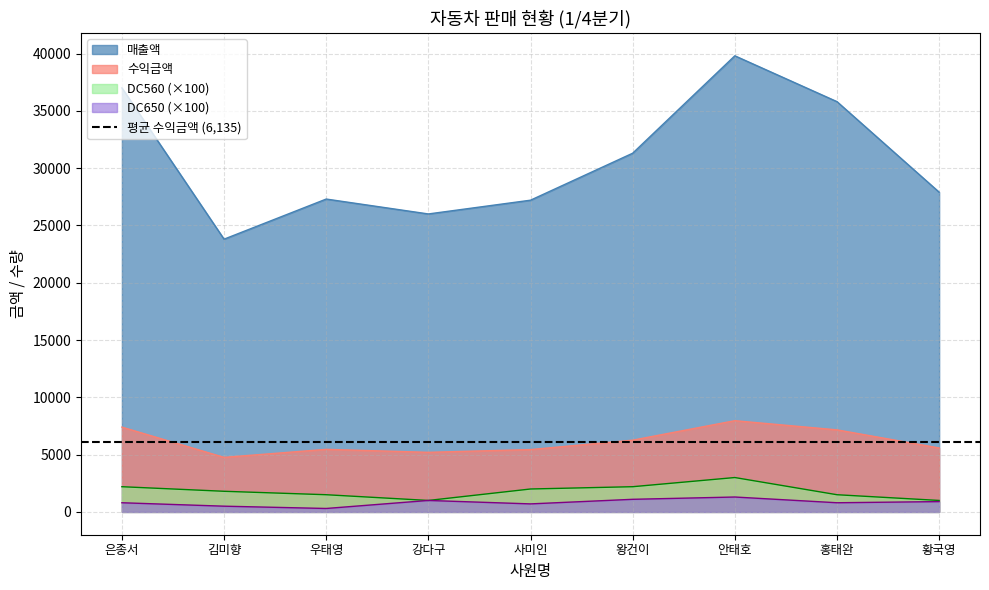

The DC650 series shows 128 at 우태영. True or false?

False